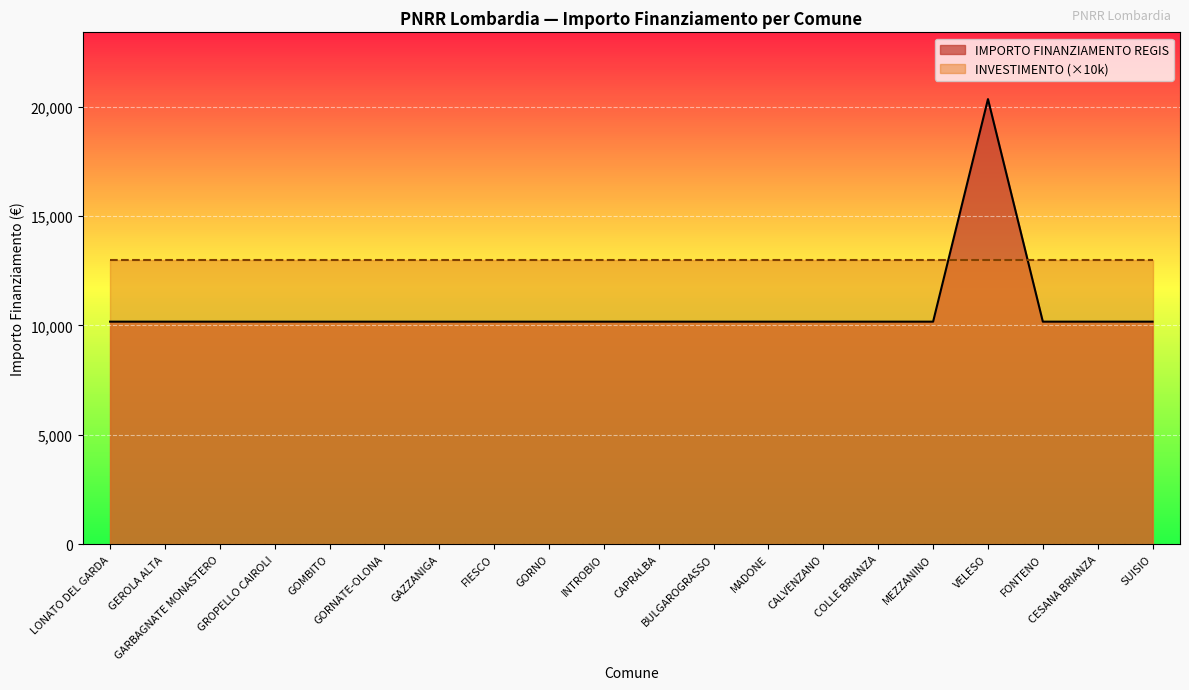

What is the maximum value shown in the chart?

20344